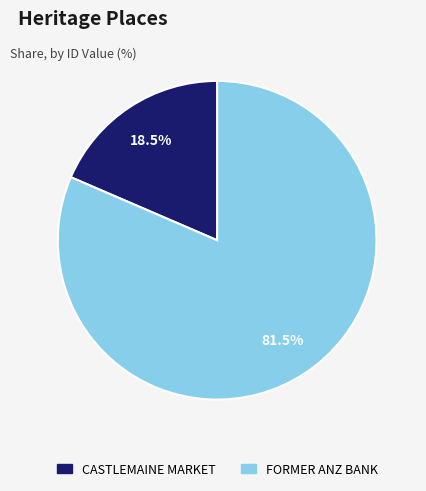

Rank the categories by value from highest to lowest.

FORMER ANZ BANK, CASTLEMAINE MARKET